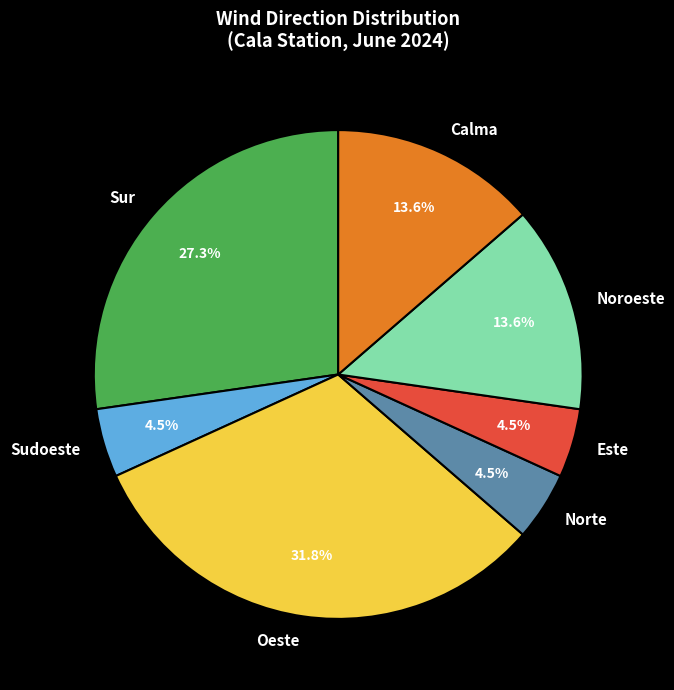

How many slices are in this pie chart?

7